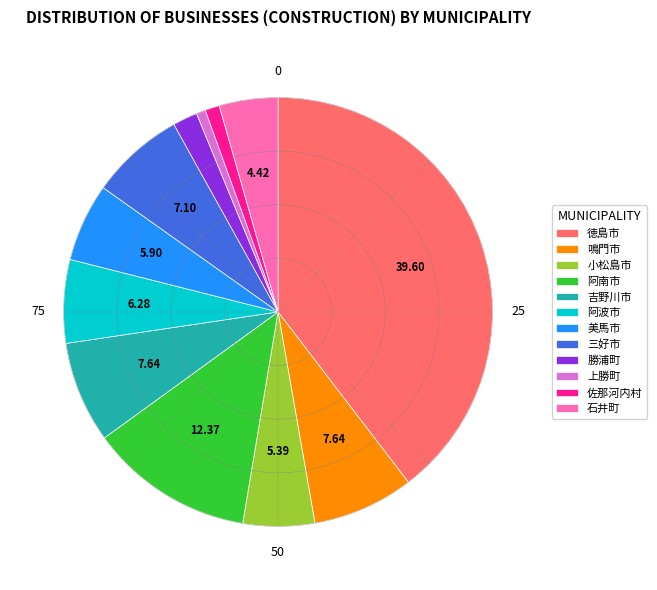

Is it true that 石井町 is 4% of the pie?

True